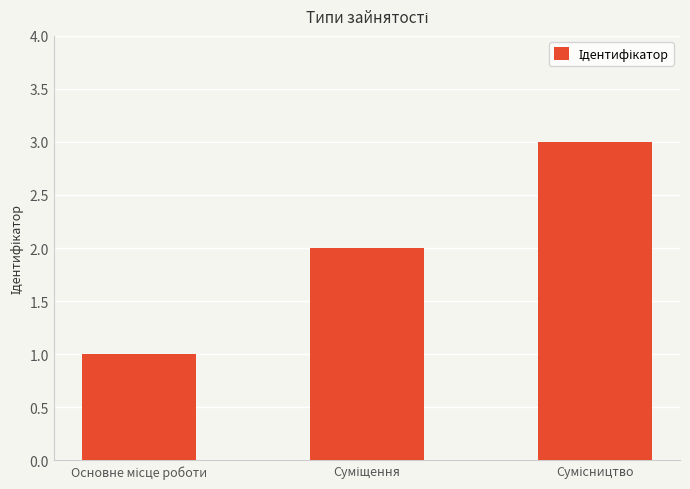

What is the sum of all values?

6